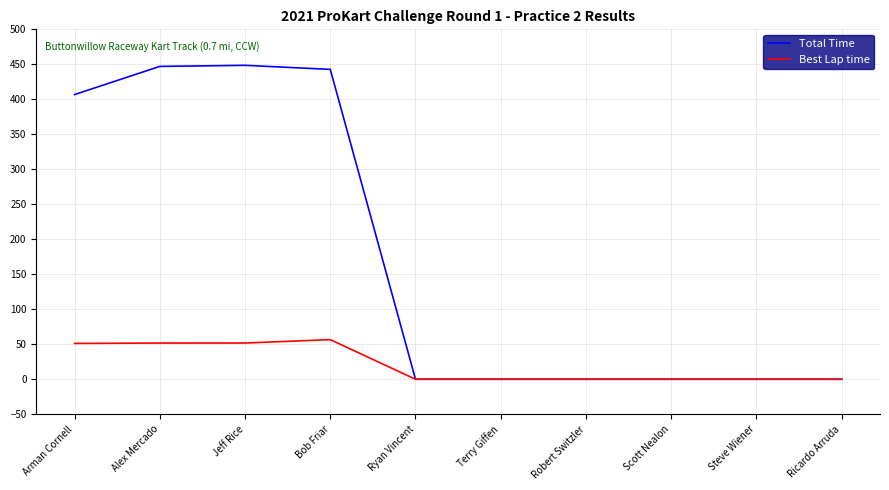

Which series has the widest spread of values?

Total Time